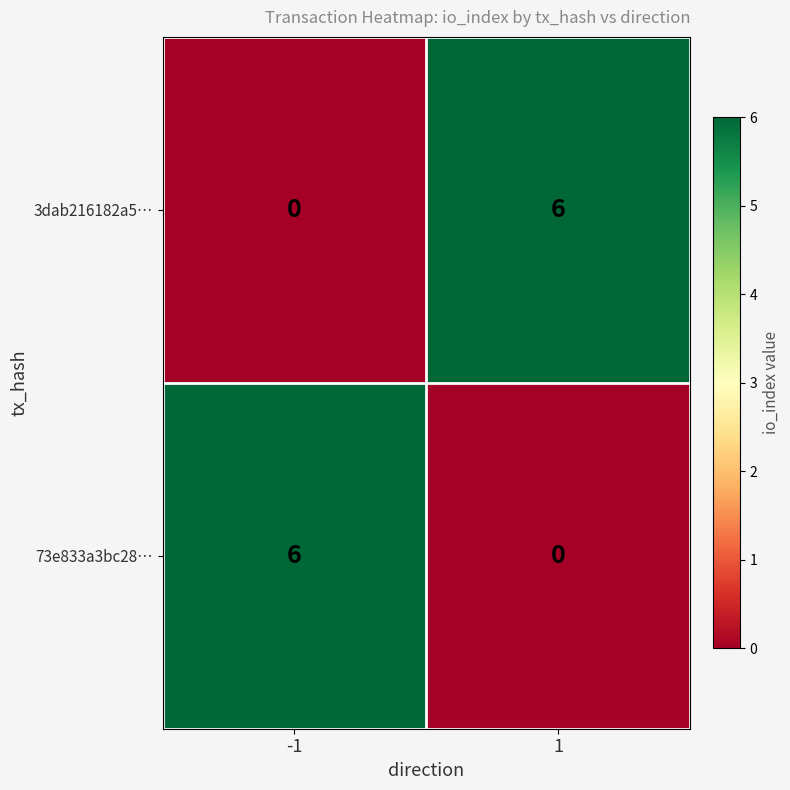

Reading left to right, transcribe all the data shown in this chart.

3dab216182a5…: 0	6
73e833a3bc28…: 6	0